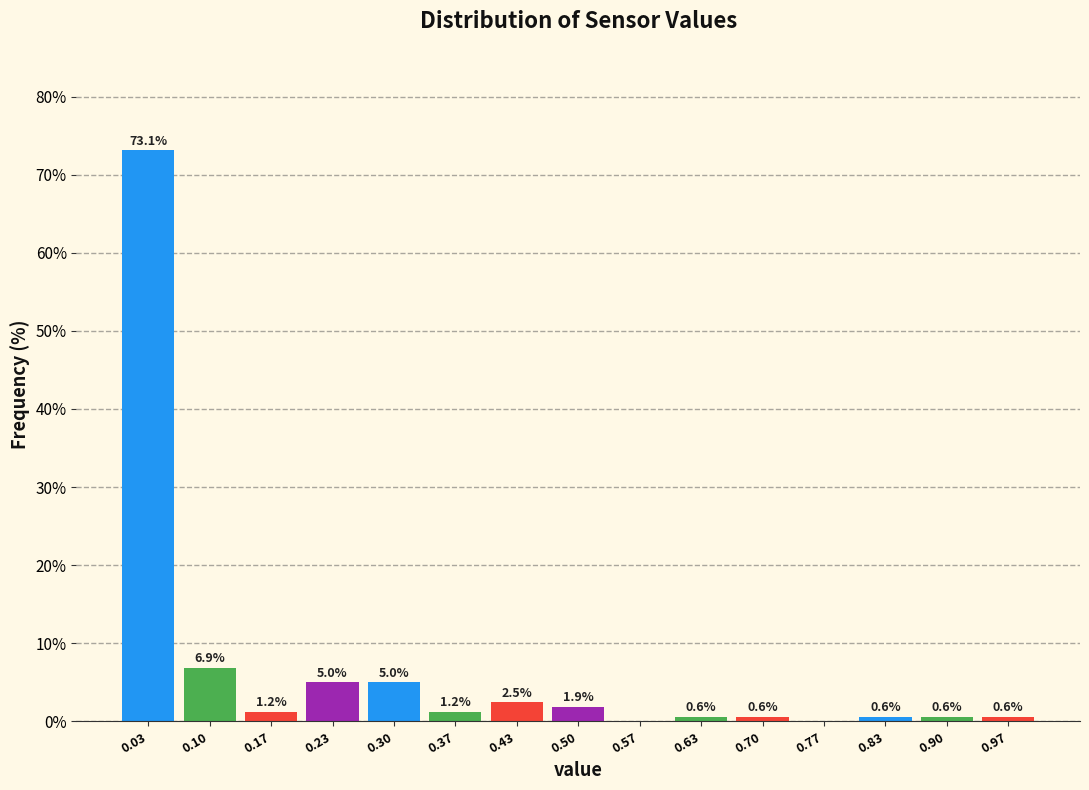

Over which range of the x-axis is the bar tallest?

0.00 to 0.07